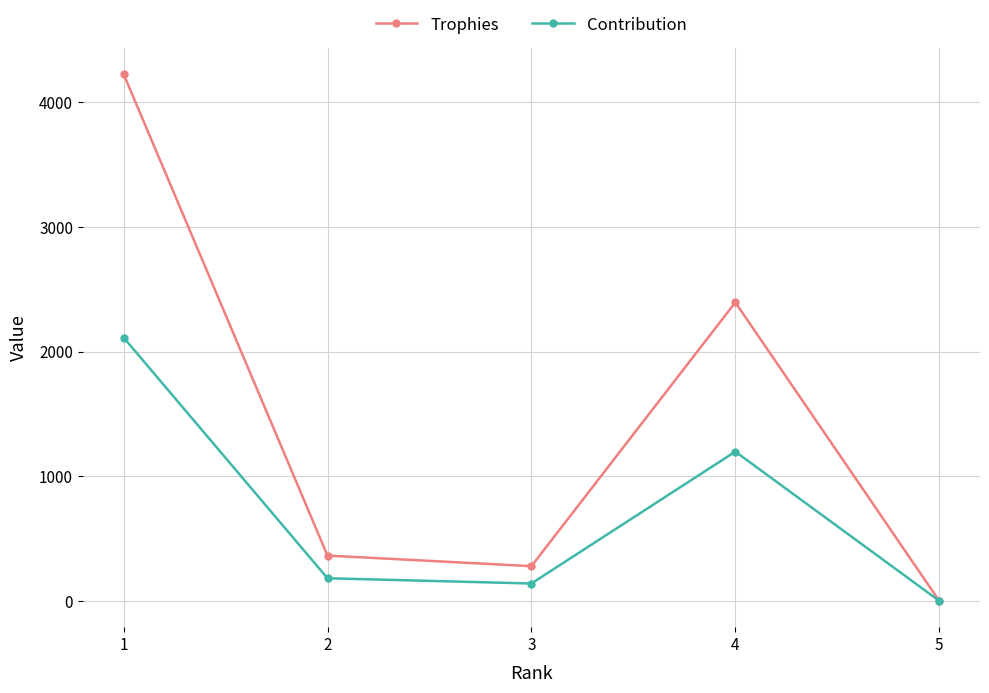

List the series in order of their peak value, lowest first.

Contribution, Trophies